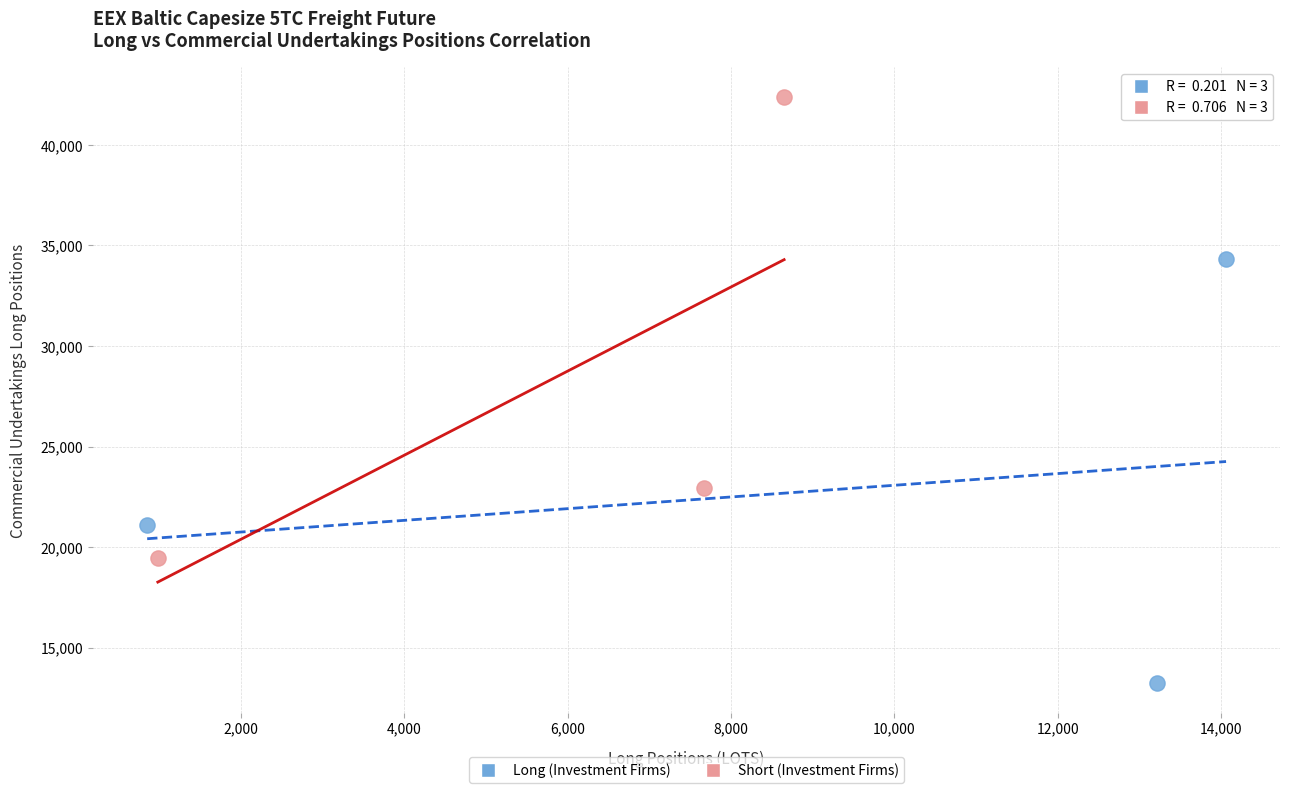

Which series reaches the minimum Y coordinate?

Long (Investment Firms)